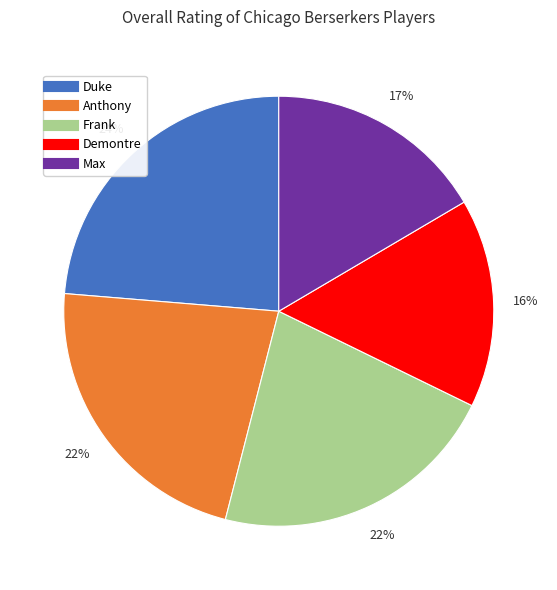

To the nearest percent, what portion does Frank represent?

22%